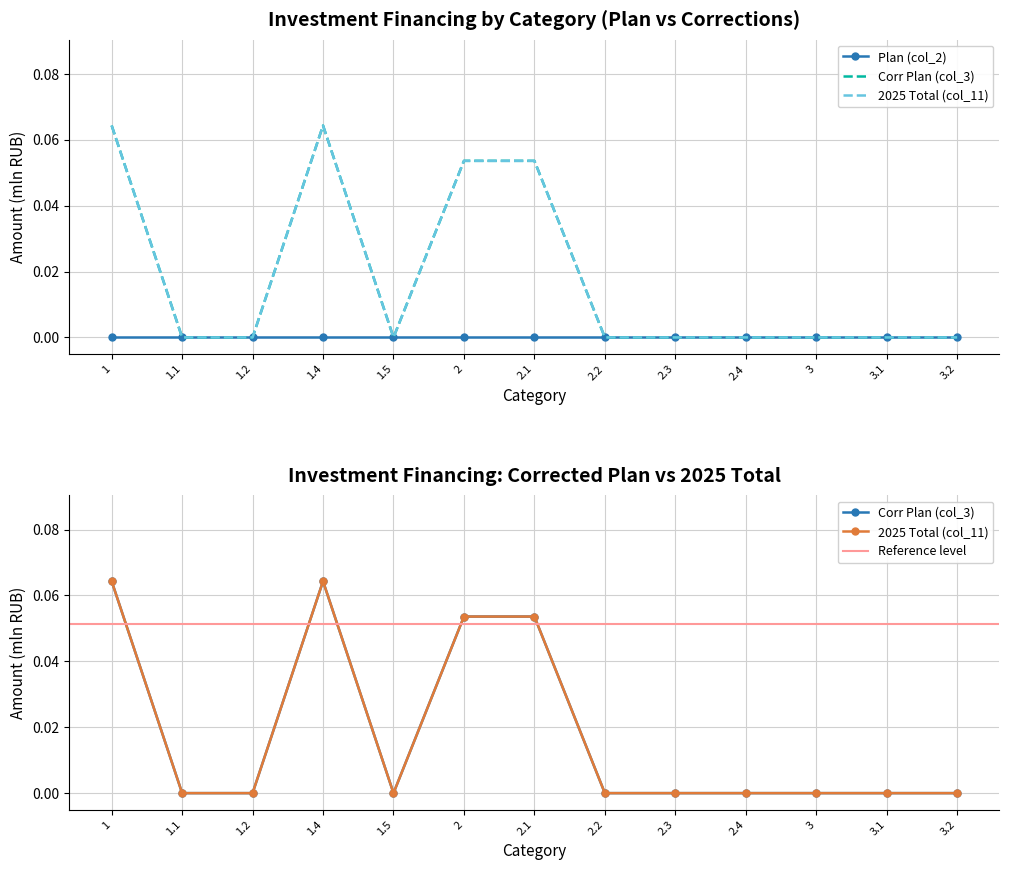

Which has a higher value, 1.4 or 1?

1.4